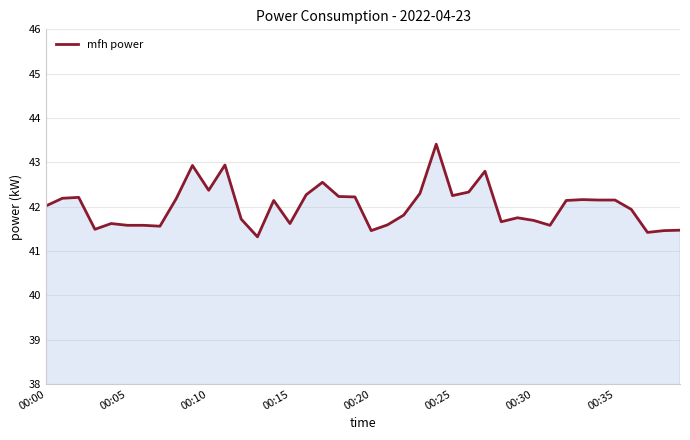

What is the smallest value displayed?

41.3